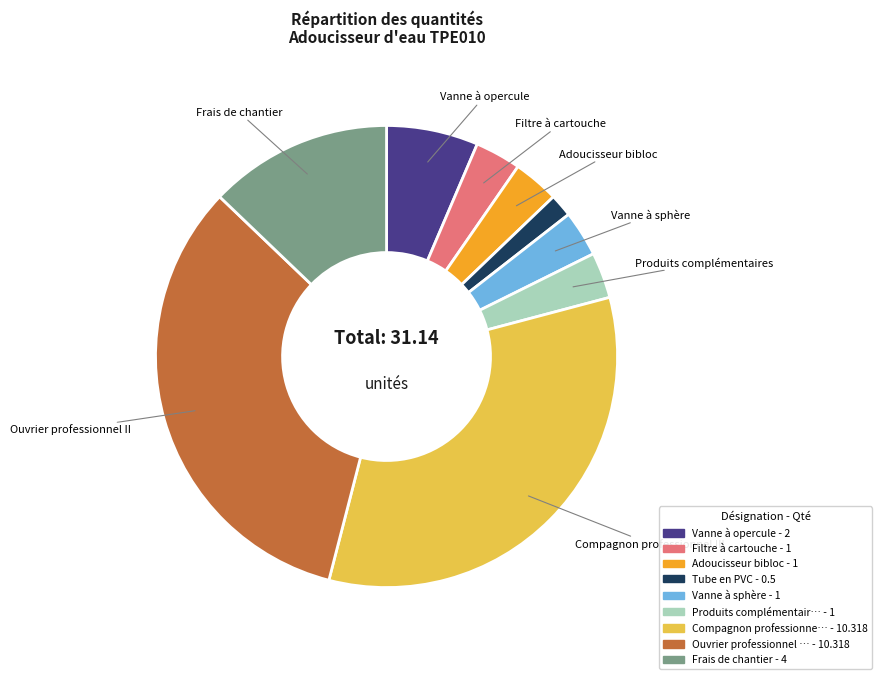

Is there a majority slice in this chart?

No